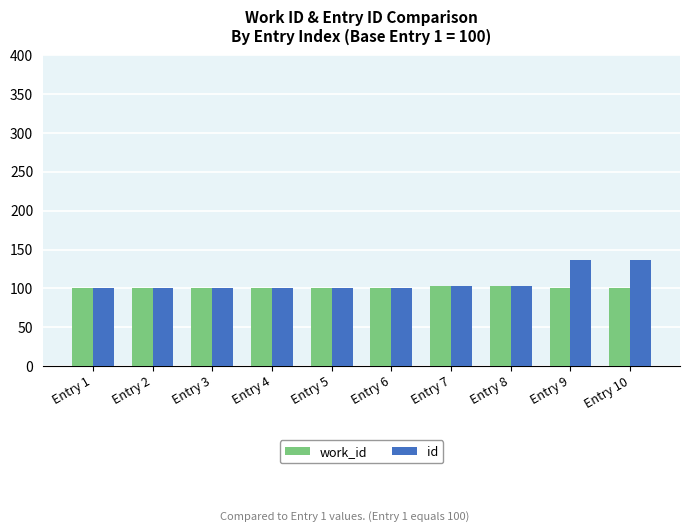

What is the total value across all series at Entry 7?

205.3